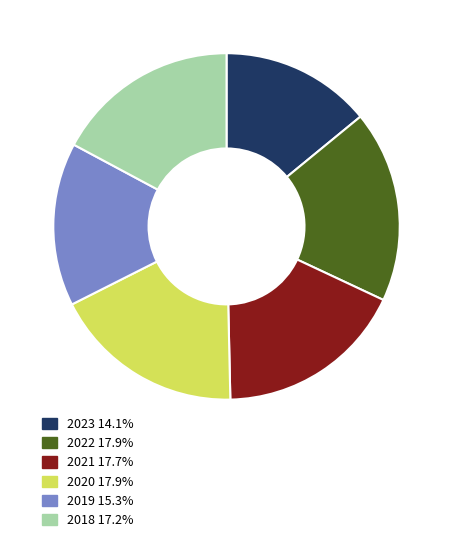

How many segments does this pie chart have?

6